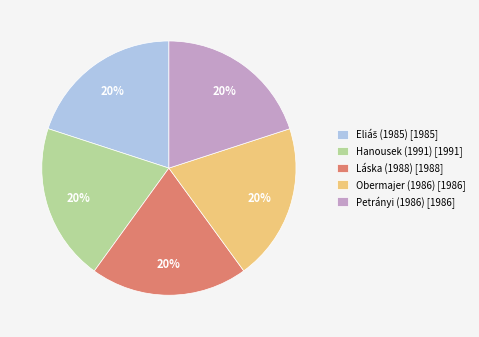

To the nearest percent, what is the average slice percentage?

20%